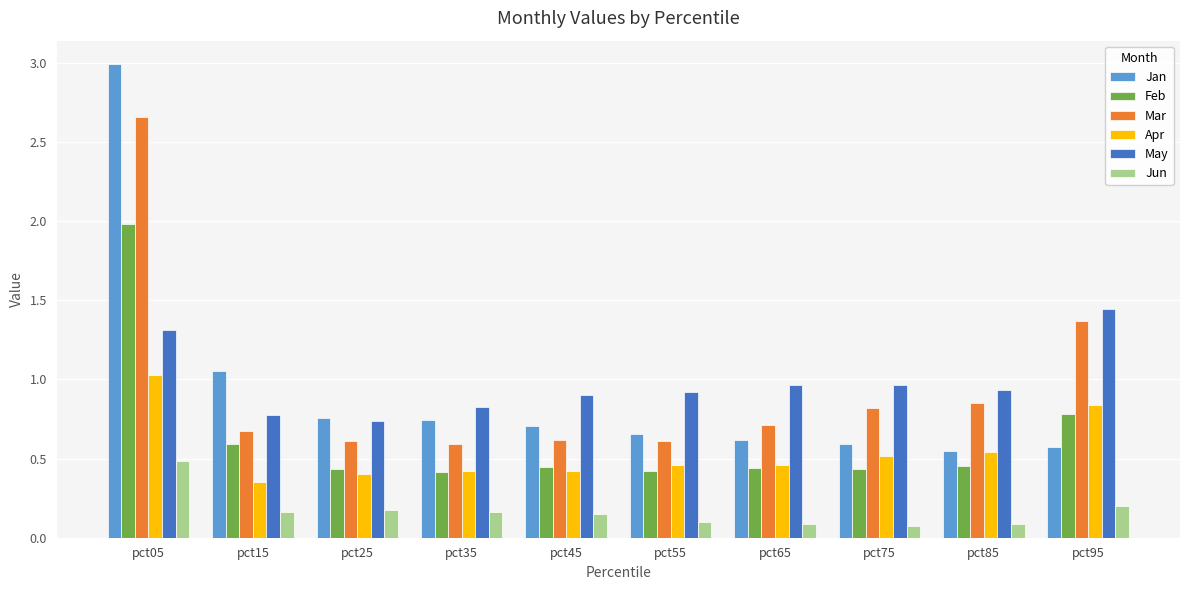

What is the difference between the highest and lowest values at pct05?

2.5